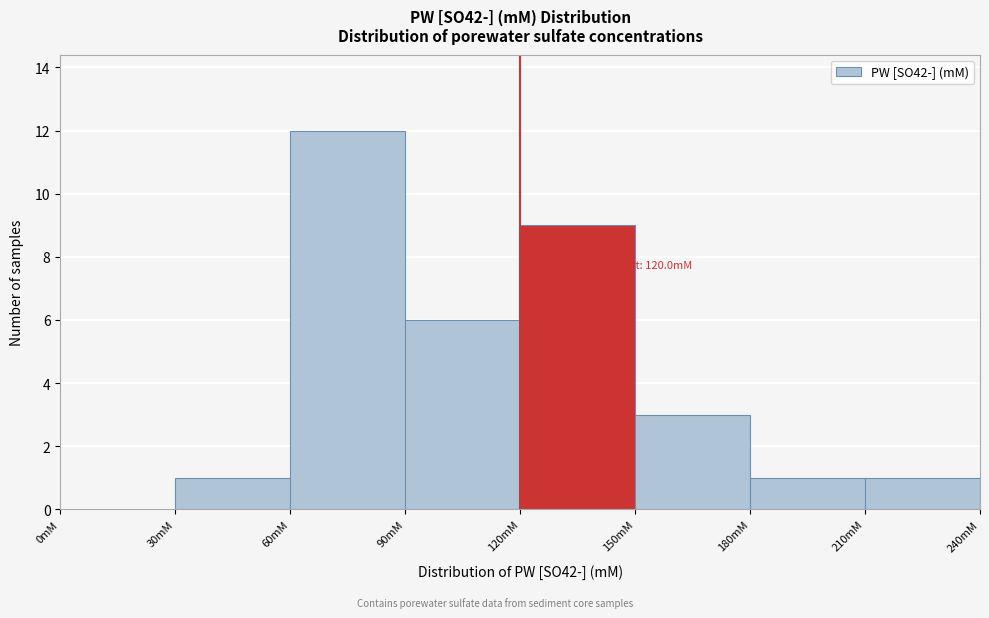

Over which range of the x-axis is the bar tallest?

60 to 90